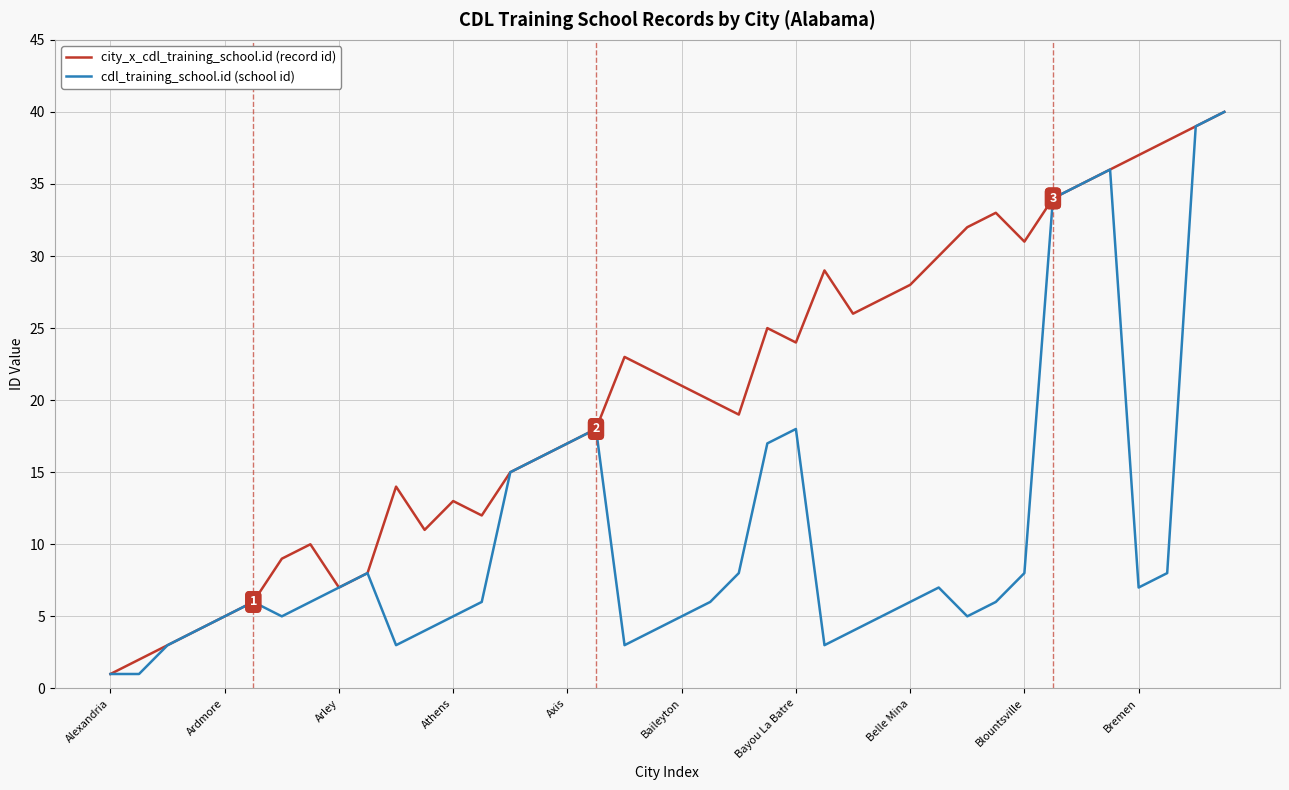

What is the maximum value shown in the chart?

40